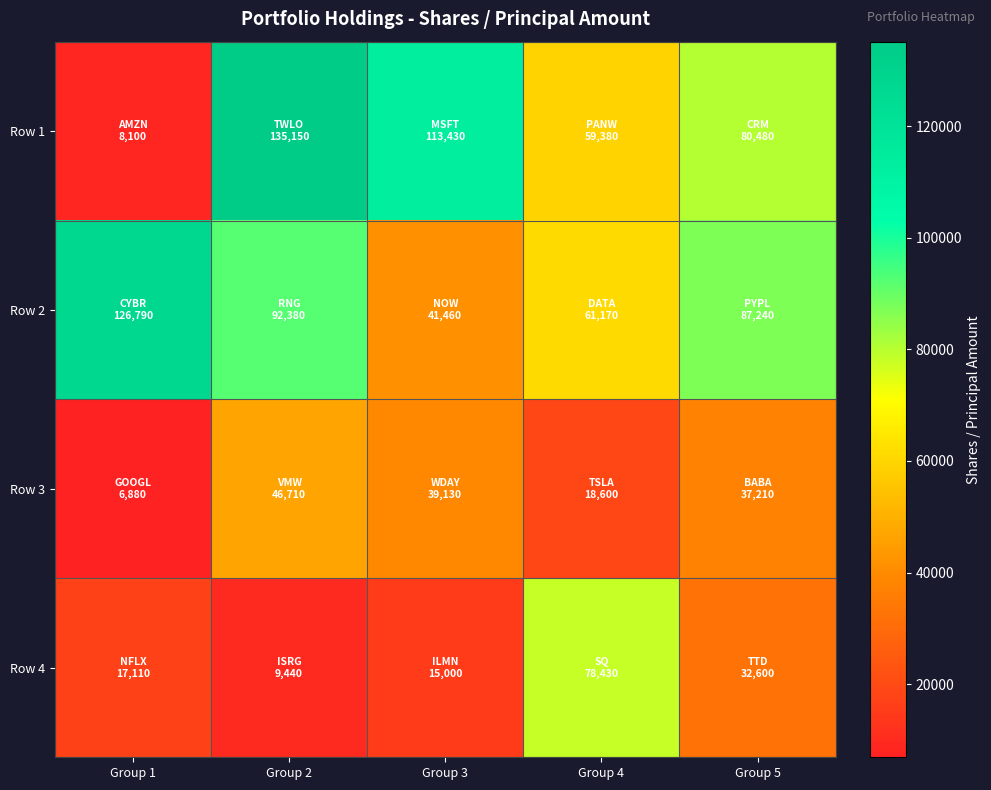

Reading left to right, what are all the values shown in this chart?

Row 1: Group 1=8100	Group 2=135150	Group 3=113430	Group 4=59380	Group 5=80480
Row 2: Group 1=126790	Group 2=92380	Group 3=41460	Group 4=61170	Group 5=87240
Row 3: Group 1=6880	Group 2=46710	Group 3=39130	Group 4=18600	Group 5=37210
Row 4: Group 1=17110	Group 2=9440	Group 3=15000	Group 4=78430	Group 5=32600